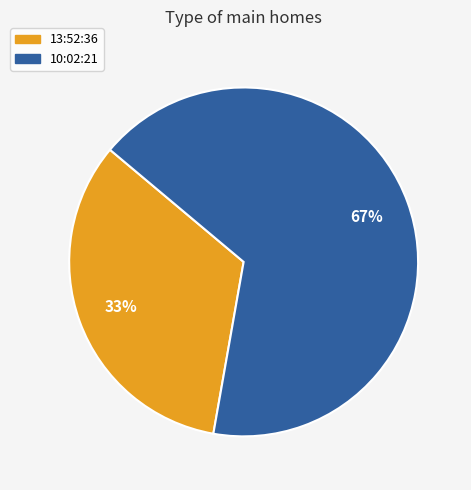

Which category has the biggest portion of the pie?

10:02:21